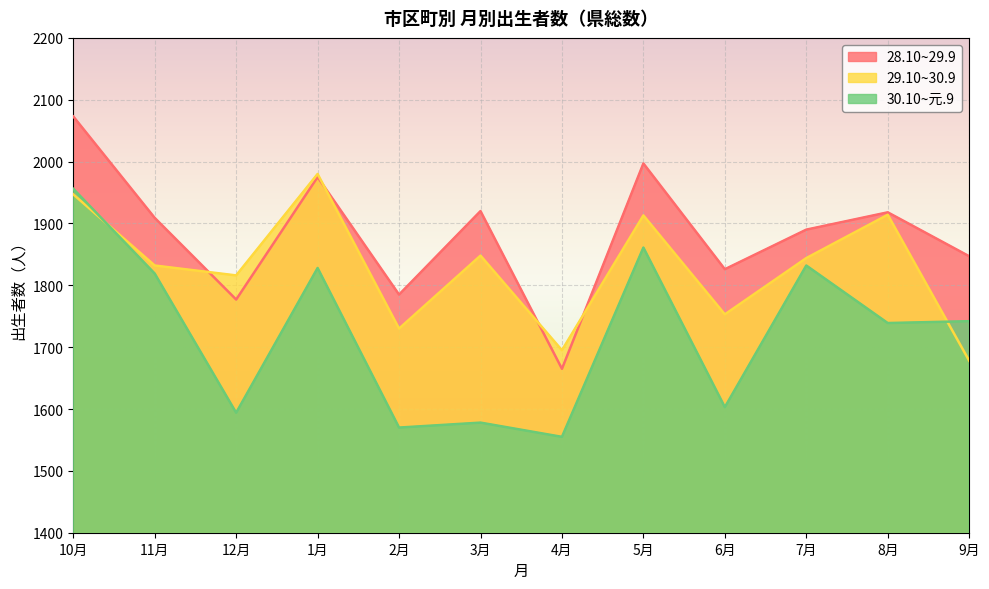

What position from the left is 3月?

6